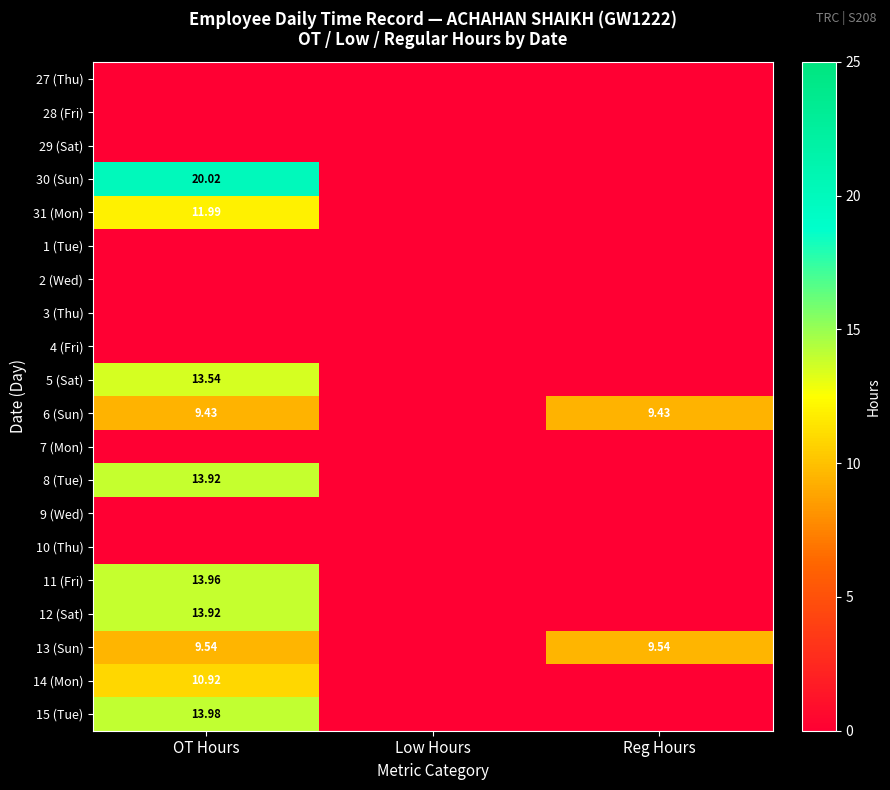

At which label is 6 (Sun) closest to 4?

Low Hours